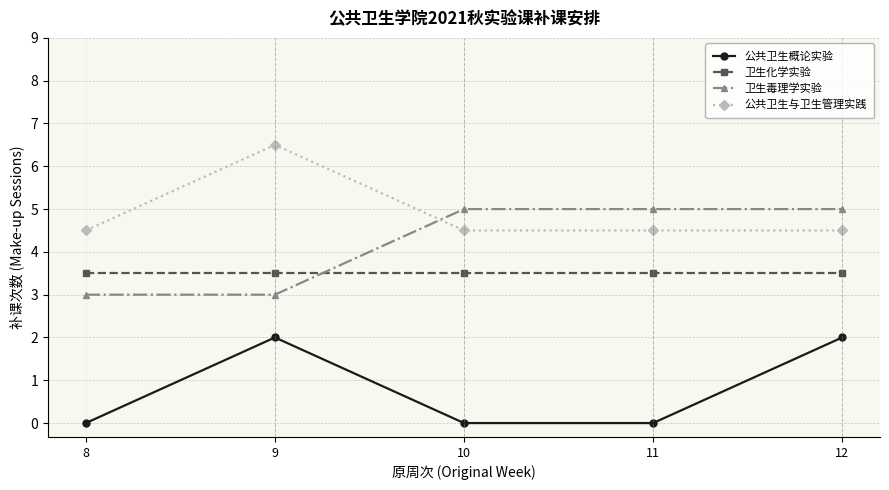

Reading left to right, list all the values displayed in this chart.

公共卫生概论实验: 8=0.0	9=2.0	10=0.0	11=0.0	12=2.0
卫生化学实验: 8=3.5	9=3.5	10=3.5	11=3.5	12=3.5
卫生毒理学实验: 8=3.0	9=3.0	10=5.0	11=5.0	12=5.0
公共卫生与卫生管理实践: 8=4.5	9=6.5	10=4.5	11=4.5	12=4.5